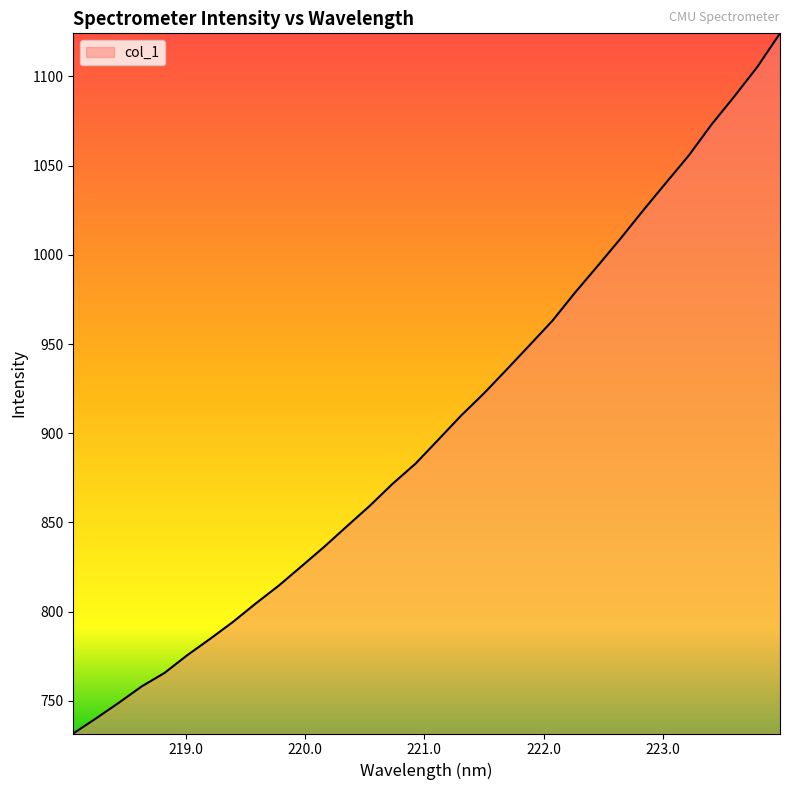

What is the greatest value displayed?

1124.2